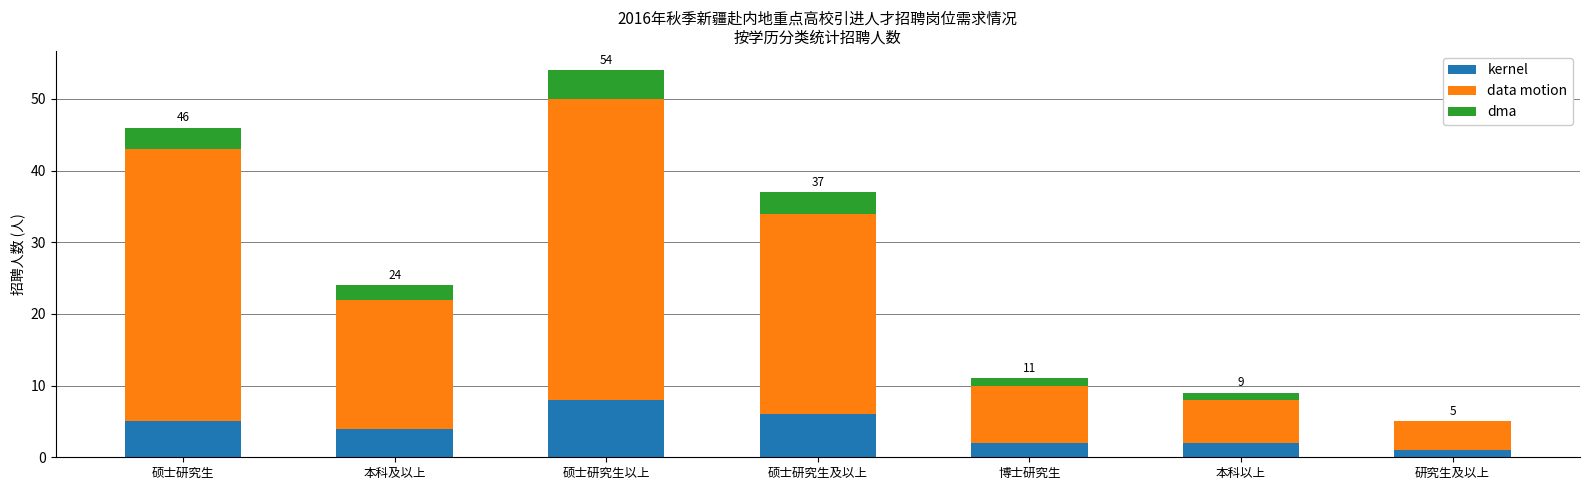

Which category has the highest value in the kernel series?

硕士研究生以上